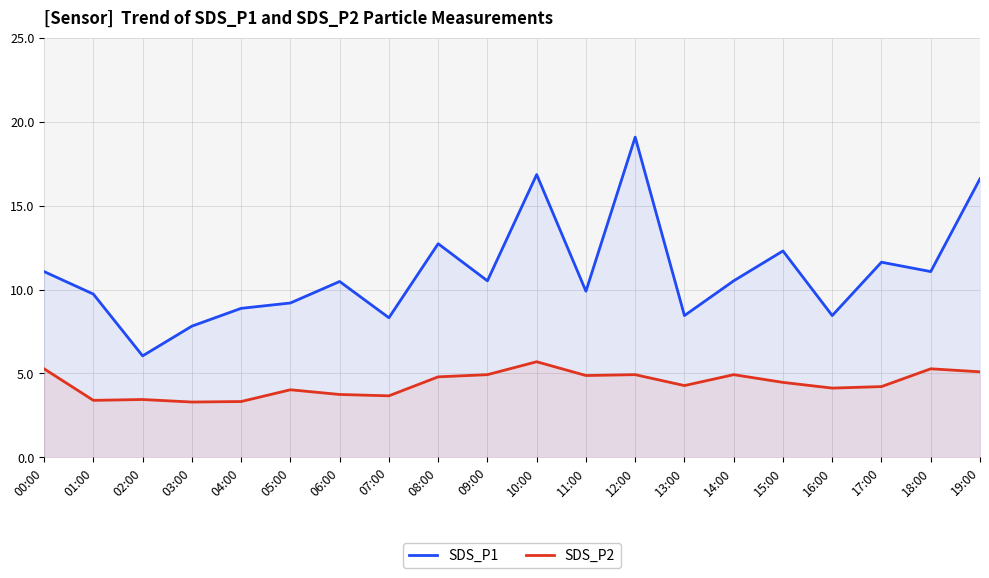

What is the value of the SDS_P1 point at the 13th from the left?

19.1